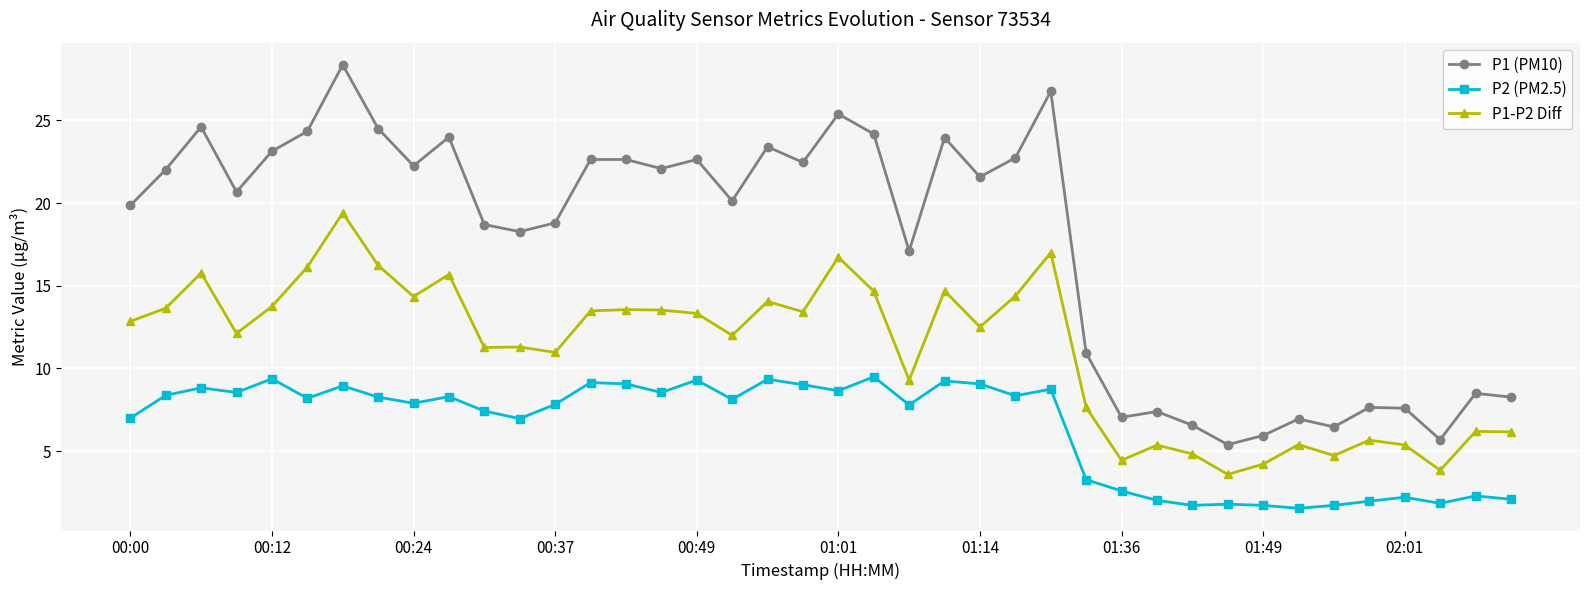

True or false: P2 (PM2.5) has more than 0 points higher than both neighbors.

True